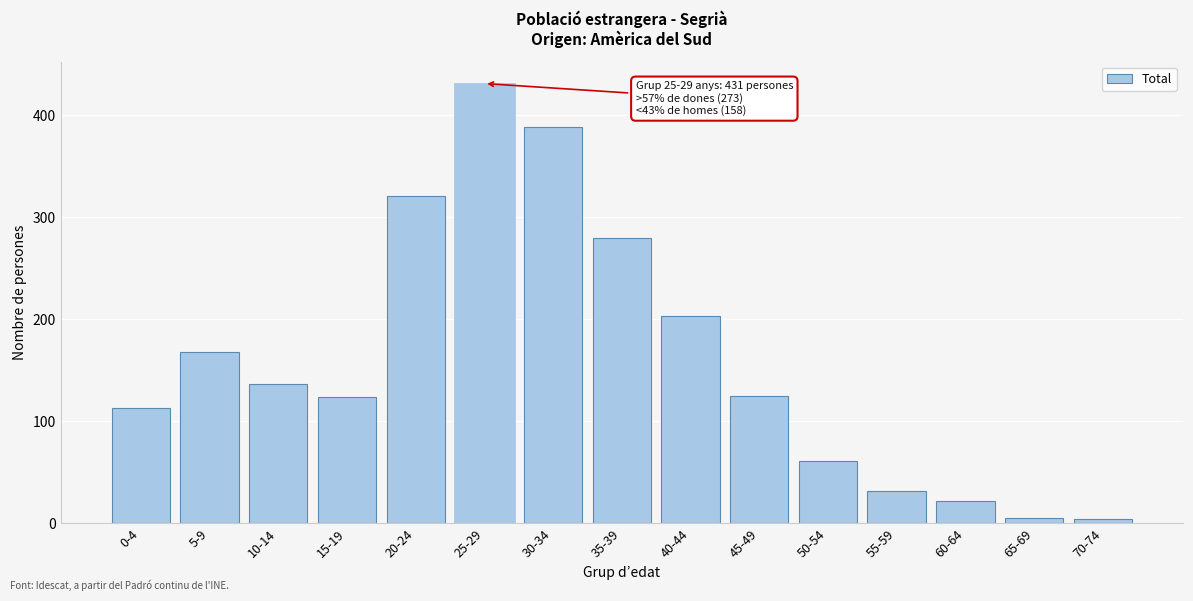

Where is the data nearest to the value 217?

40-44